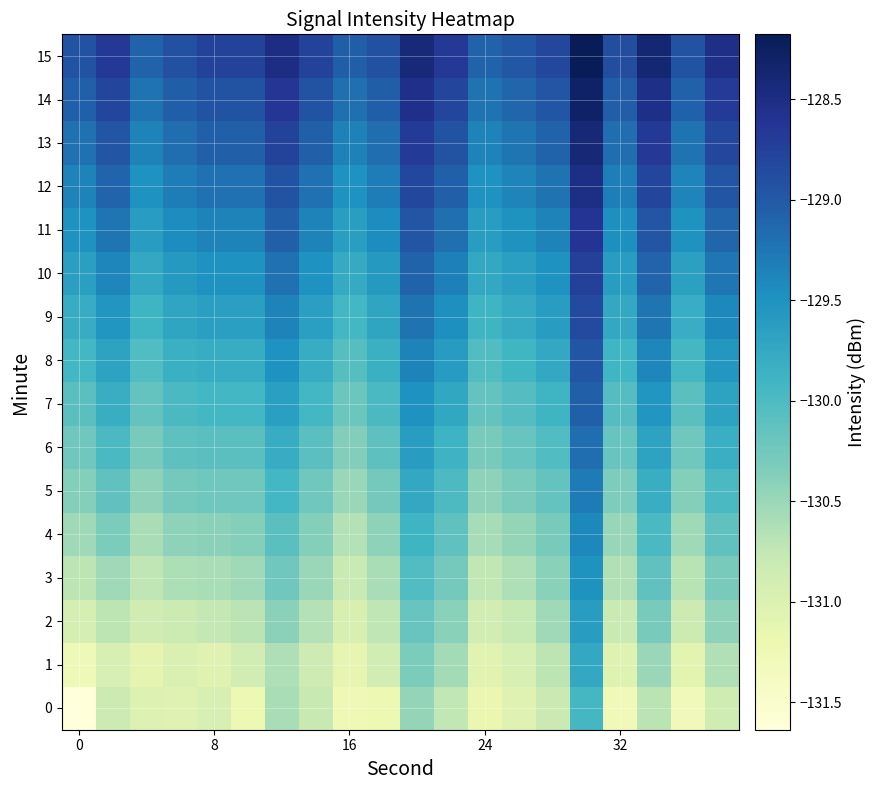

What is the minimum value shown in the chart?

-131.6